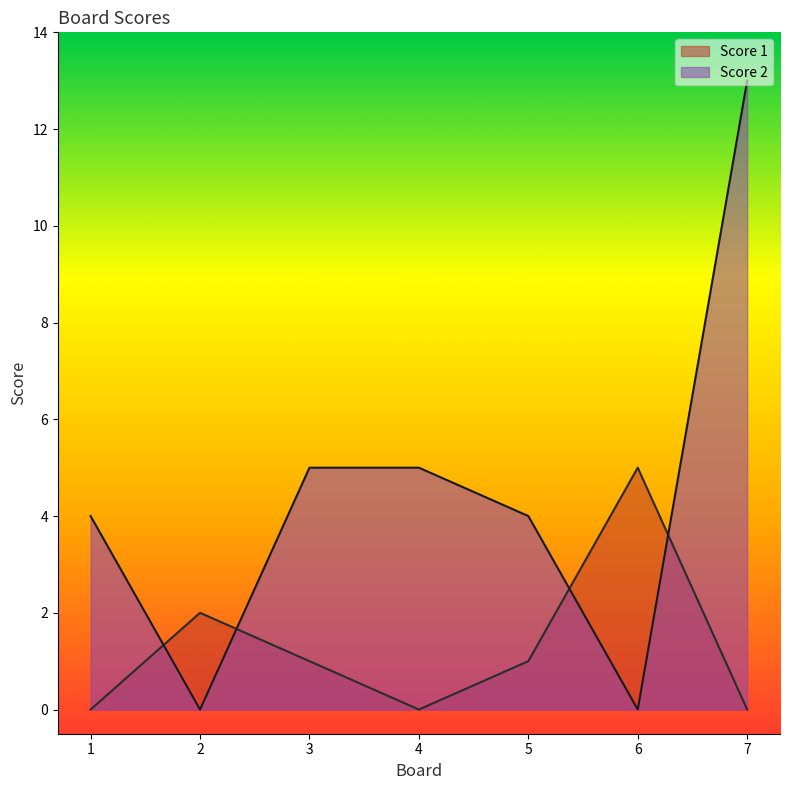

What is the sum of the Score 2 values at 5 and 1?

8